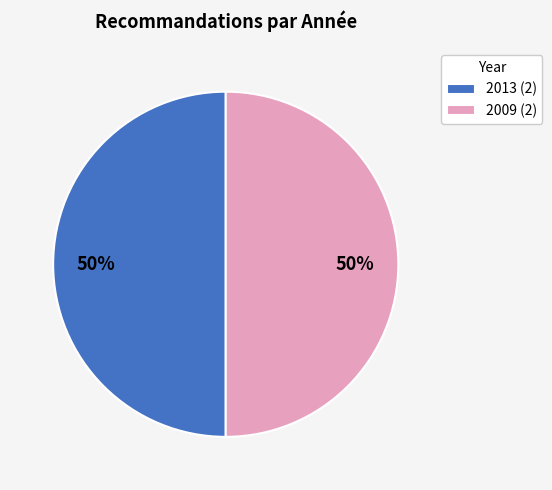

What percentage is the 2009 (2) slice, to the nearest percent?

50%